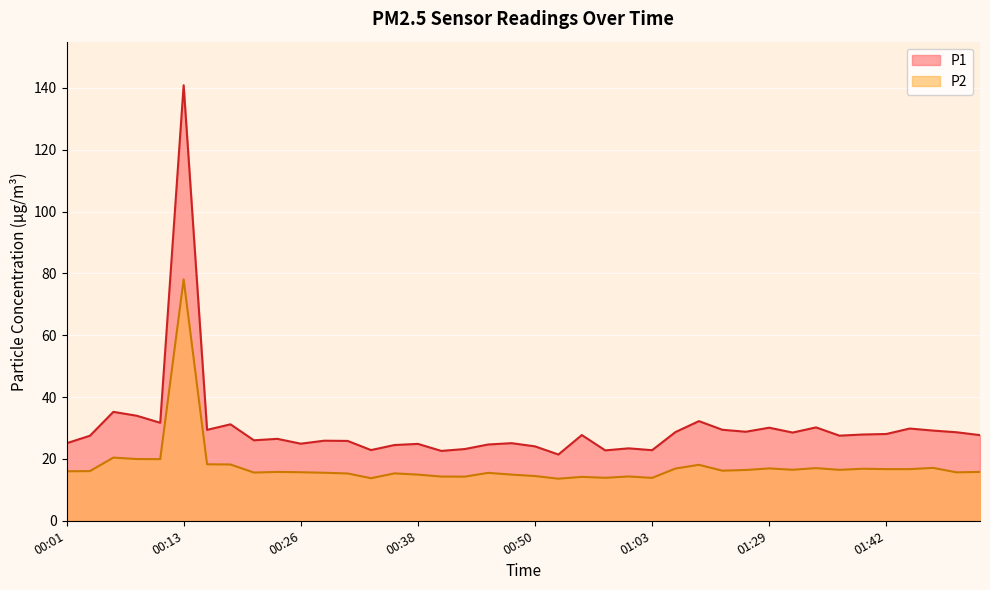

Rank the categories by P2 value from lowest to highest.

00:53, 00:33, 01:03, 00:58, 00:55, 00:43, 00:40, 01:00, 00:50, 00:38, 00:48, 00:31, 00:35, 00:45, 00:28, 00:21, 01:49, 00:26, 00:23, 01:52, 00:01, 00:04, 01:21, 01:27, 01:37, 01:32, 01:42, 01:44, 01:39, 01:13, 01:29, 01:34, 01:47, 01:16, 00:18, 00:16, 00:11, 00:08, 00:06, 00:13